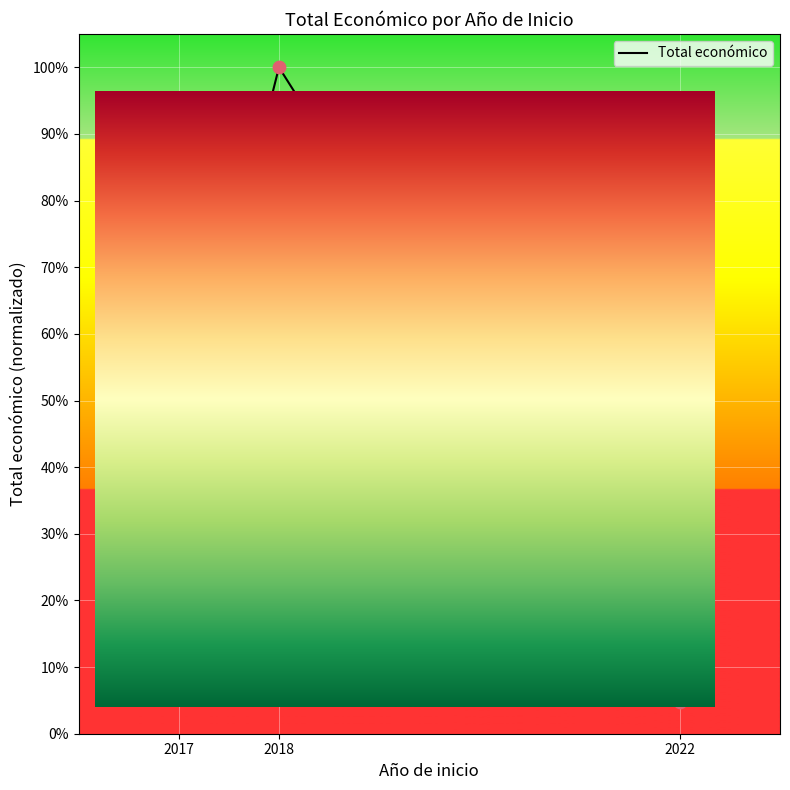

What is the change in value from 2017 to 2022?

-0.4